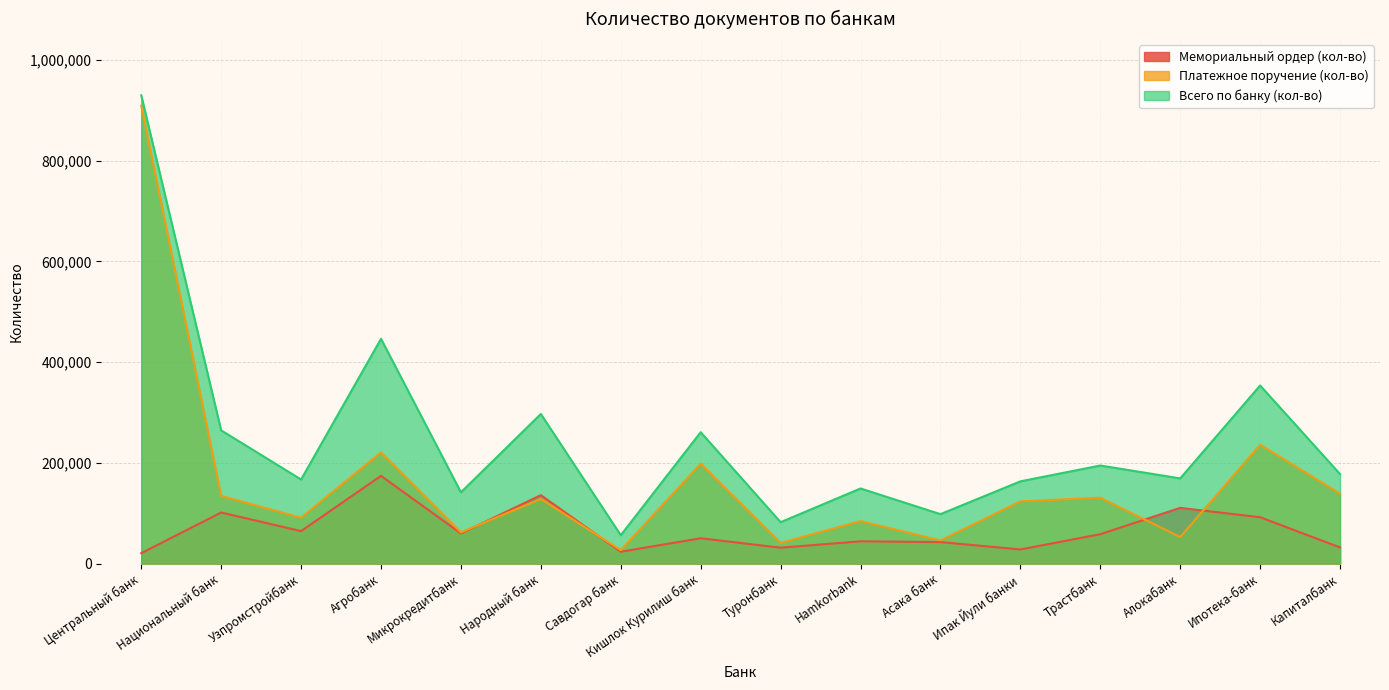

At which label does Мемориальный ордер (кол-во) first exceed 58225?

Национальный банк